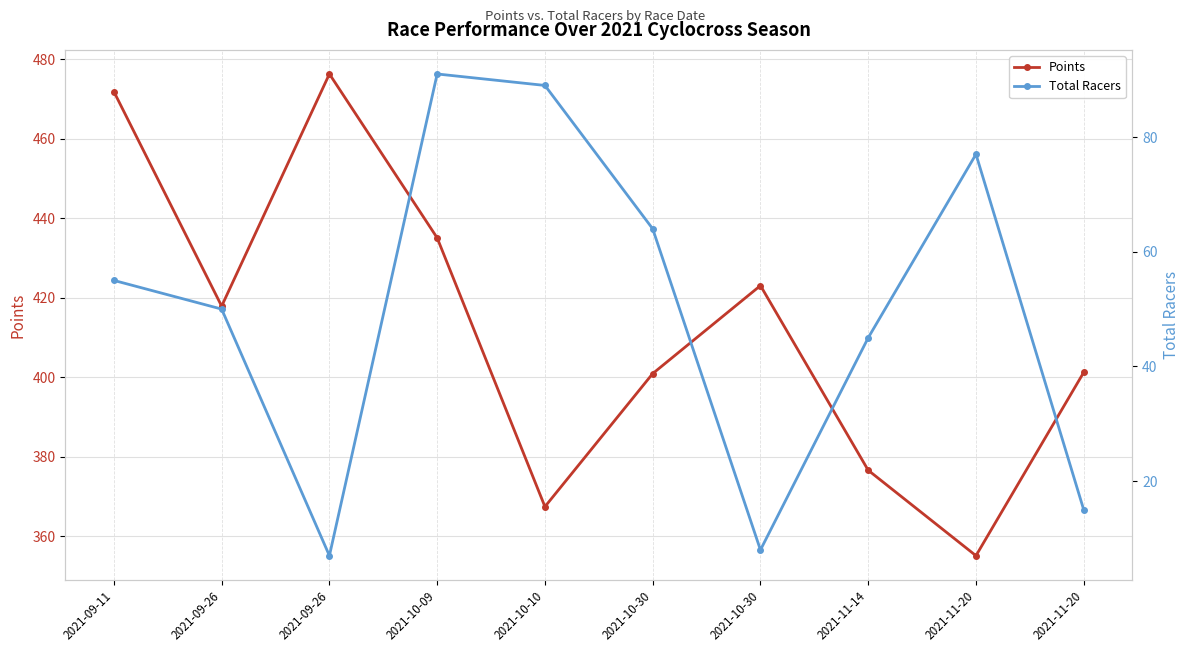

Which label corresponds to the smallest value in the chart?

2021-09-26